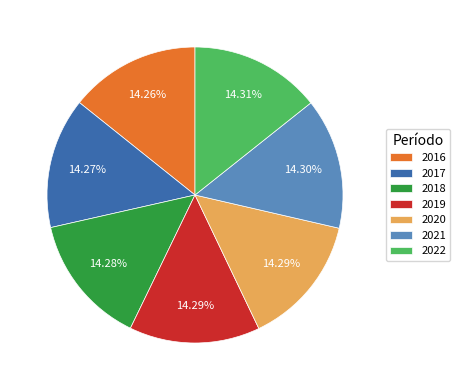

Is it true that 2022 is 14% of the pie?

True